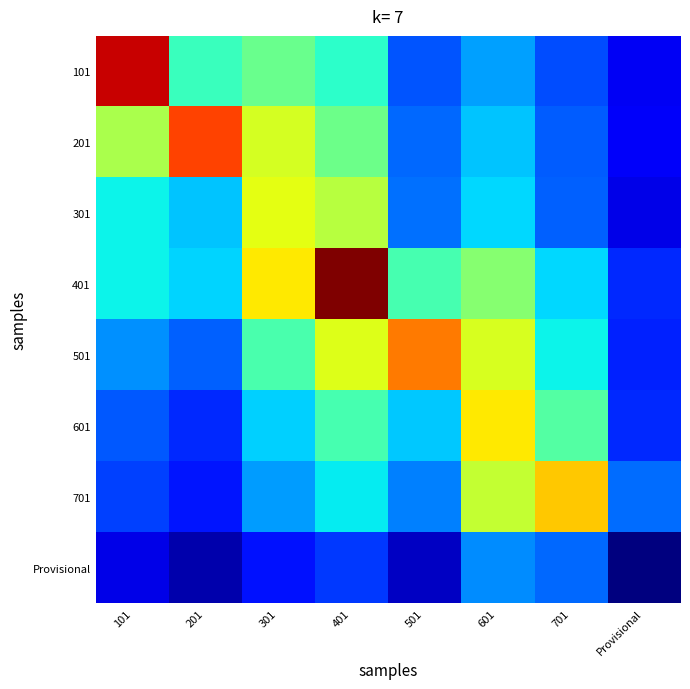

What is the difference between the highest and lowest values at 601?

83.8